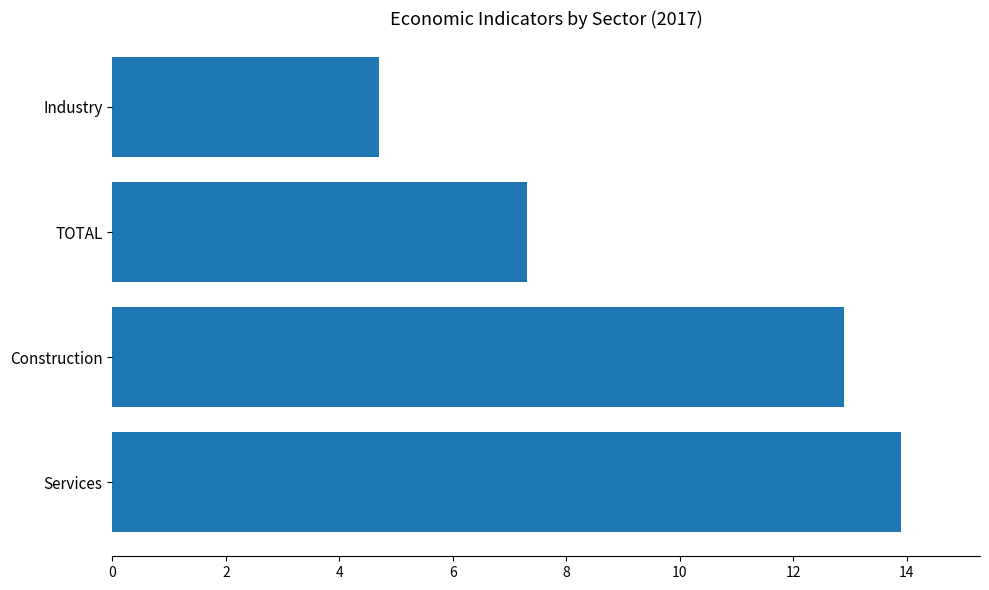

What is the difference between the second highest and second lowest values?

5.6